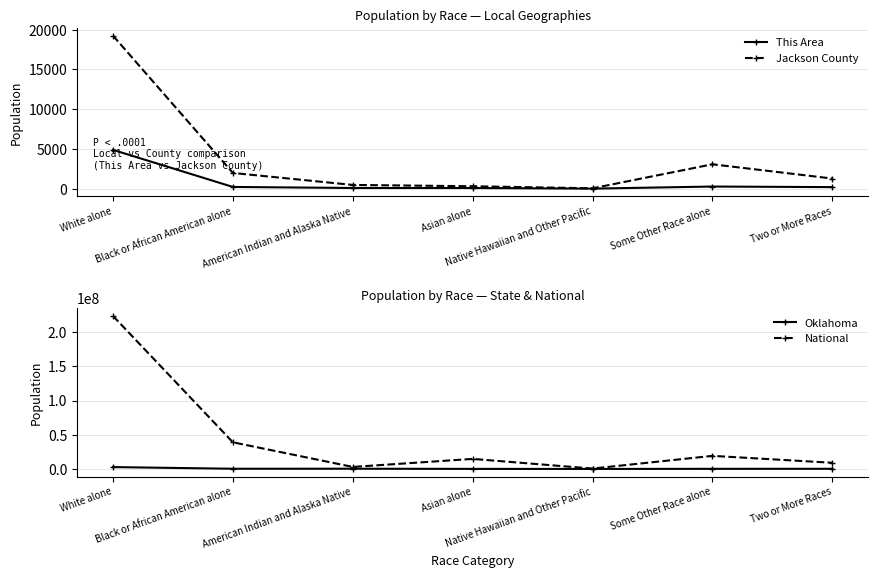

Reading right to left, what are all the values shown in this chart?

This Area: Two or More Races=204	Some Other Race alone=277	Native Hawaiian and Other Pacific=14	Asian alone=92	American Indian and Alaska Native=94	Black or African American alone=226	White alone=4888
Jackson County: Two or More Races=1284	Some Other Race alone=3075	Native Hawaiian and Other Pacific=56	Asian alone=312	American Indian and Alaska Native=479	Black or African American alone=1985	White alone=19255
Oklahoma: Two or More Races=221321	Some Other Race alone=154409	Native Hawaiian and Other Pacific=4369	Asian alone=65076	American Indian and Alaska Native=321687	Black or African American alone=277644	White alone=2706845
National: Two or More Races=9009073	Some Other Race alone=19107368	Native Hawaiian and Other Pacific=540013	Asian alone=14674252	American Indian and Alaska Native=2932248	Black or African American alone=38929319	White alone=223553265